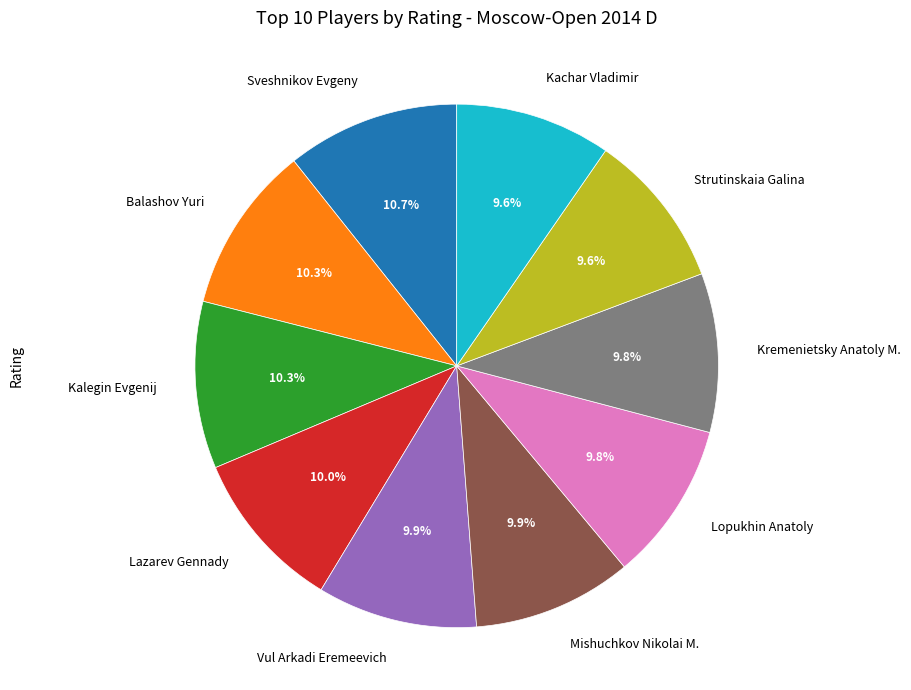

Is Vul Arkadi Eremeevich the majority of the pie?

No